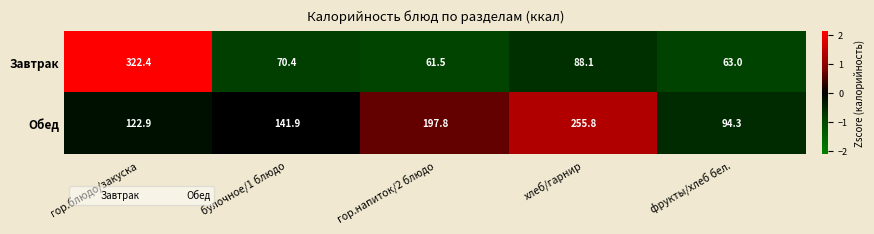

Reading left to right, transcribe all the data shown in this chart.

Завтрак: 322.4	70.4	61.5	88.1	63.0
Обед: 122.9	141.9	197.8	255.8	94.3